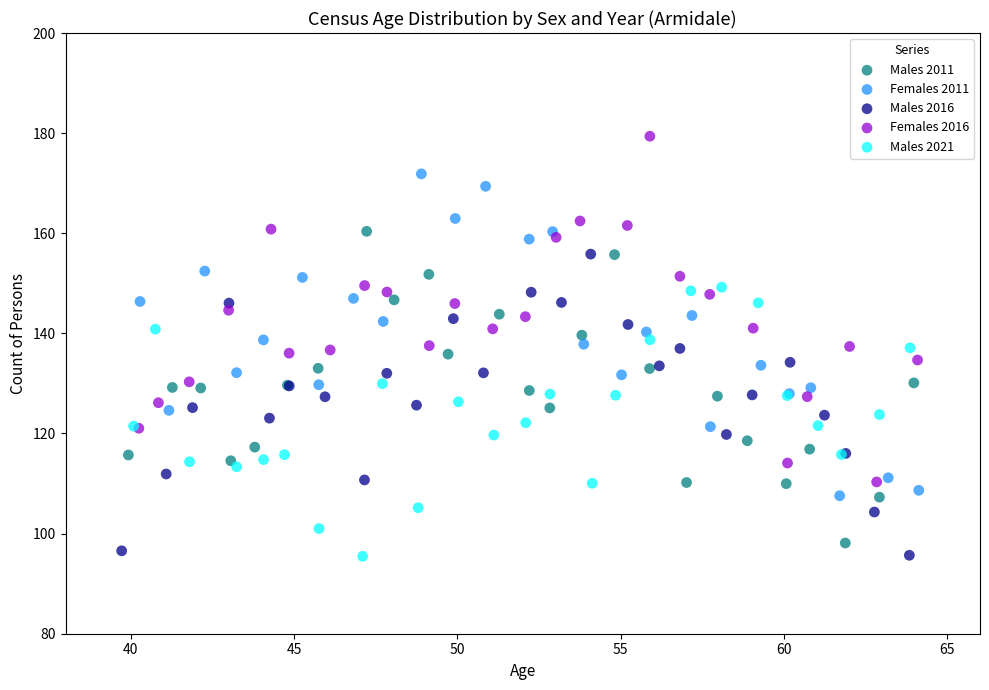

Which series contains the highest Y value?

Females 2016